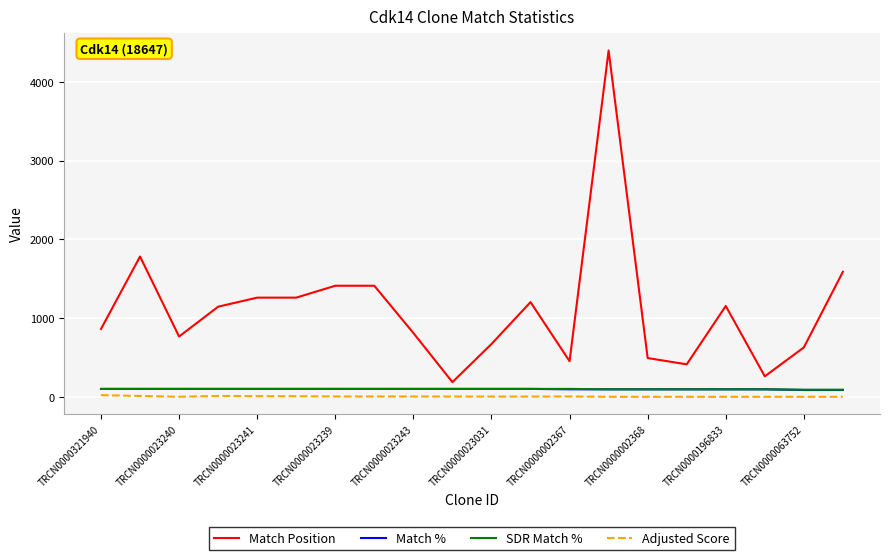

What is the greatest value displayed?

4397.0